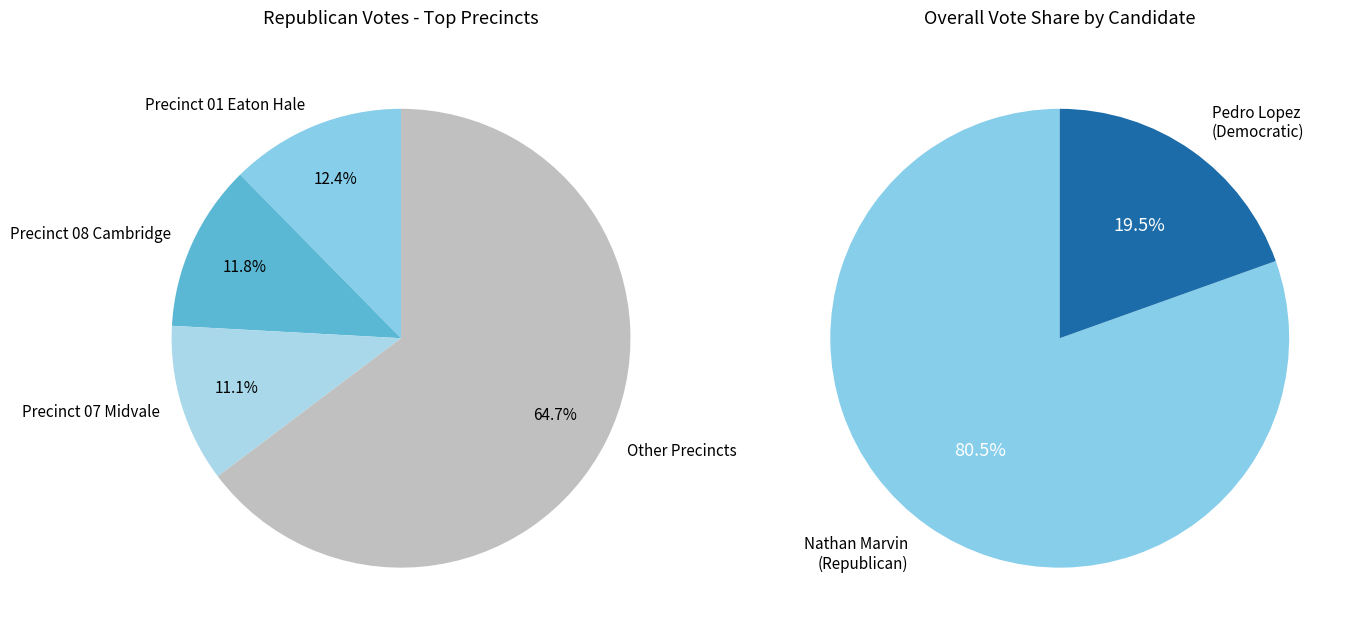

What is the smallest slice in the pie chart?

Precinct 07 Midvale